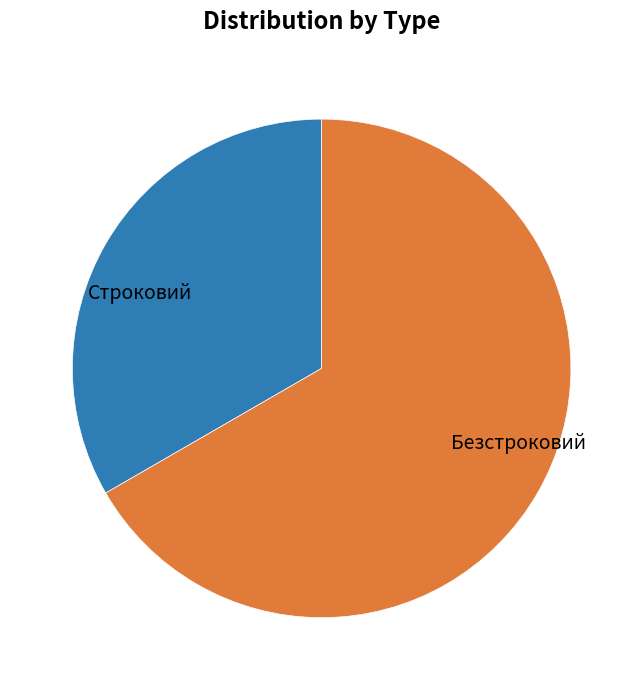

Combined, do Строковий and Безстроковий account for over 50%?

Yes